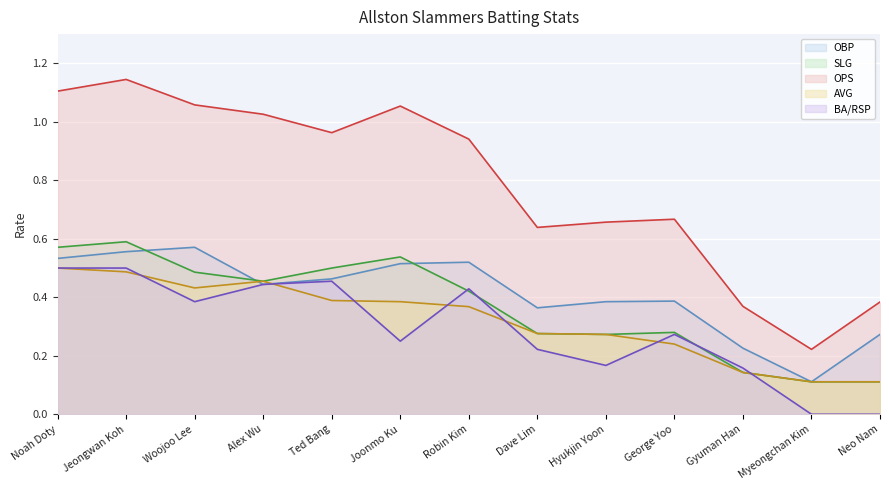

Which category has the highest value in the AVG series?

Noah Doty